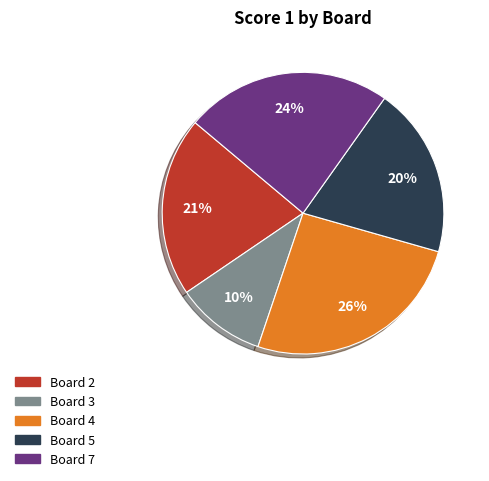

Rank the categories by value from highest to lowest.

Board 4, Board 7, Board 2, Board 5, Board 3